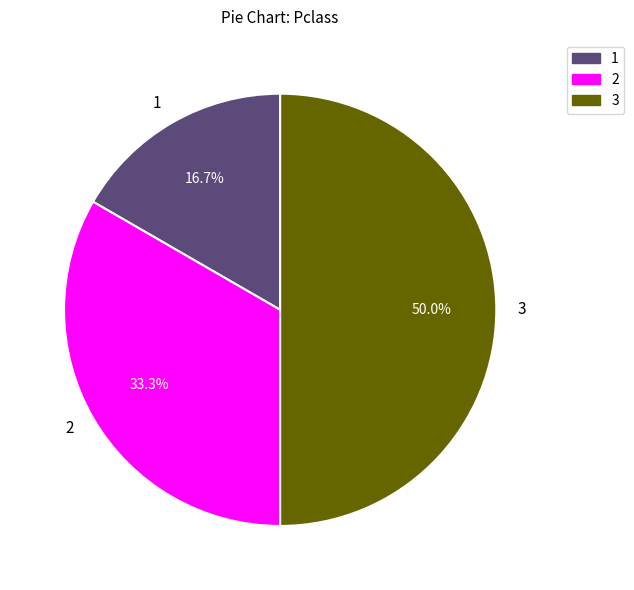

Rank the categories by value from lowest to highest.

1, 2, 3